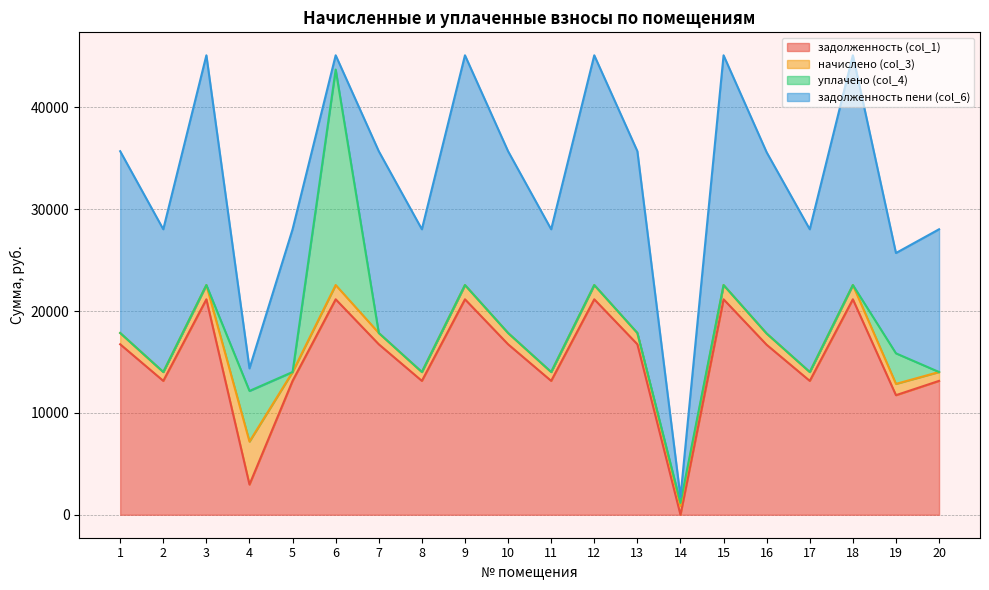

How many interior local peaks does the задолженность пени (col_6) series have?

7